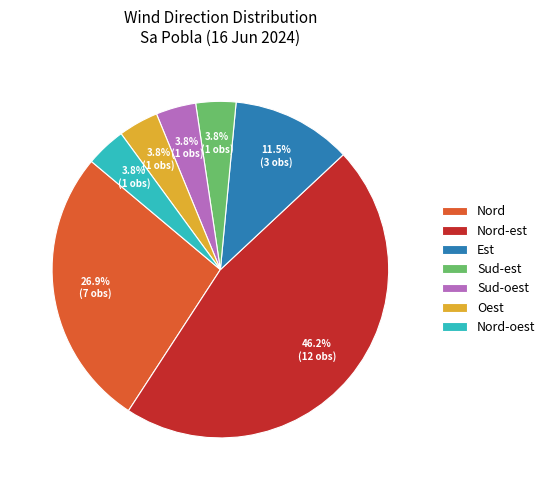

Count the number of slices in the pie.

7